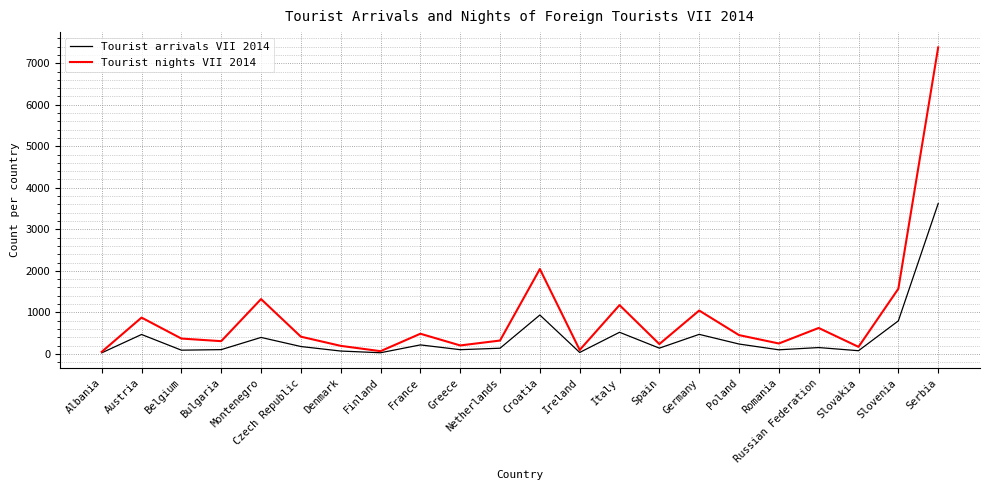

What is the difference between the maximum and minimum values in the Tourist arrivals VII 2014 series?

3596